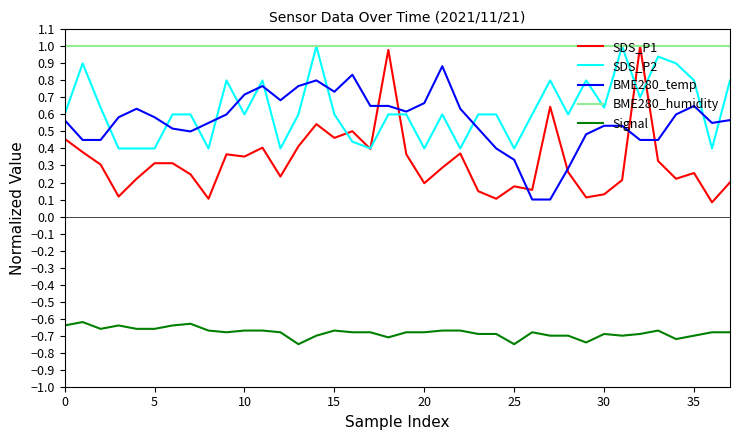

Which series has the widest spread of values?

SDS_P1